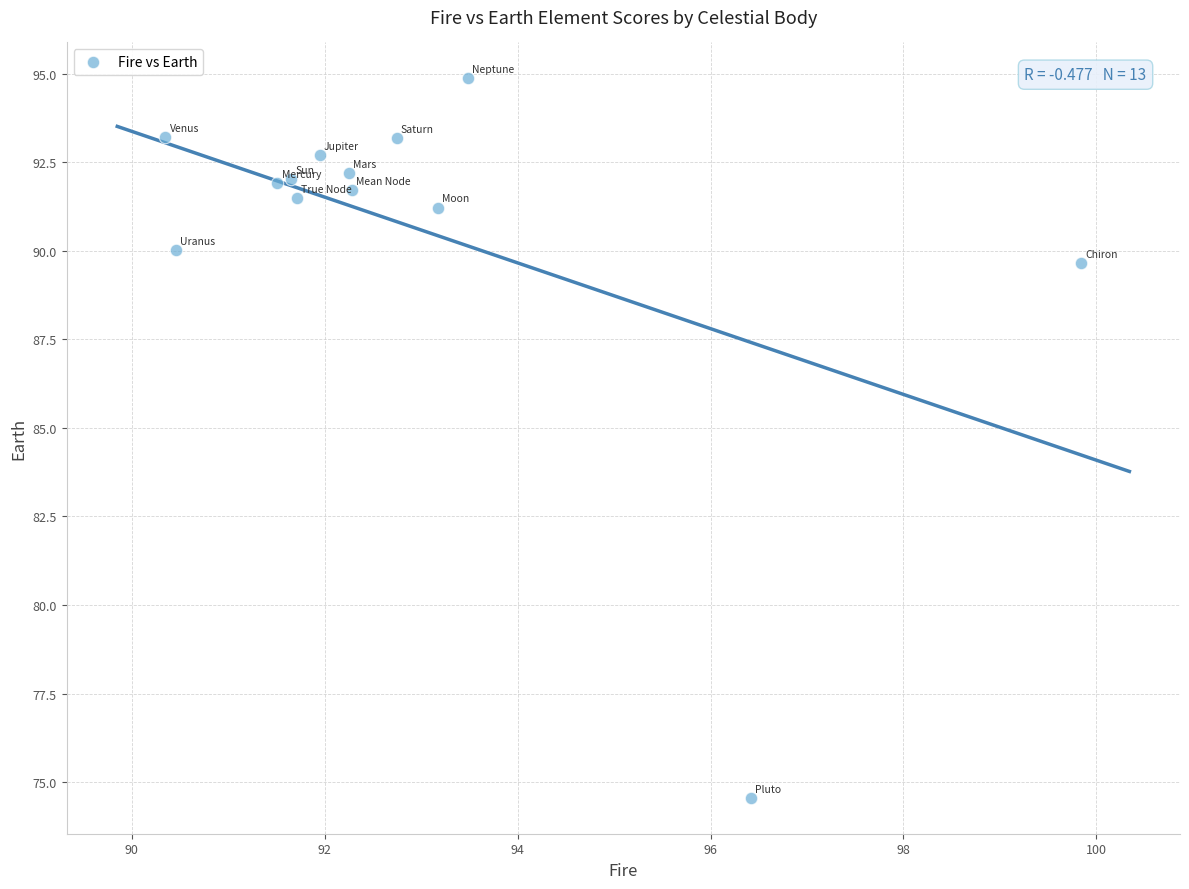

What is the range of X values (max minus min)?

9.5